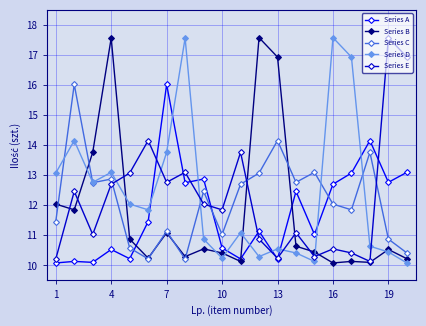

True or false: Series C and Series A cross at least once.

True